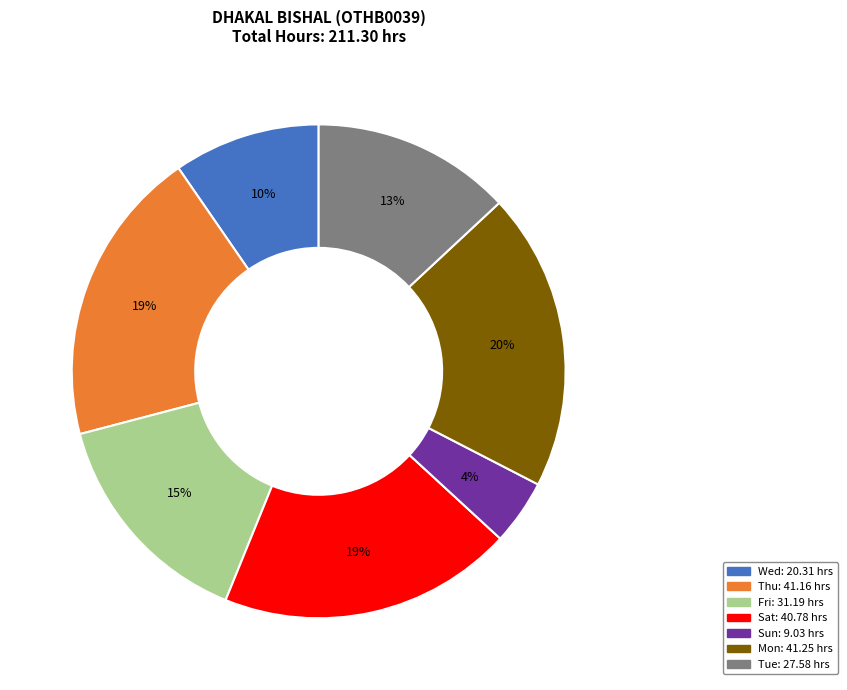

To the nearest percent, what is the average slice percentage?

14%